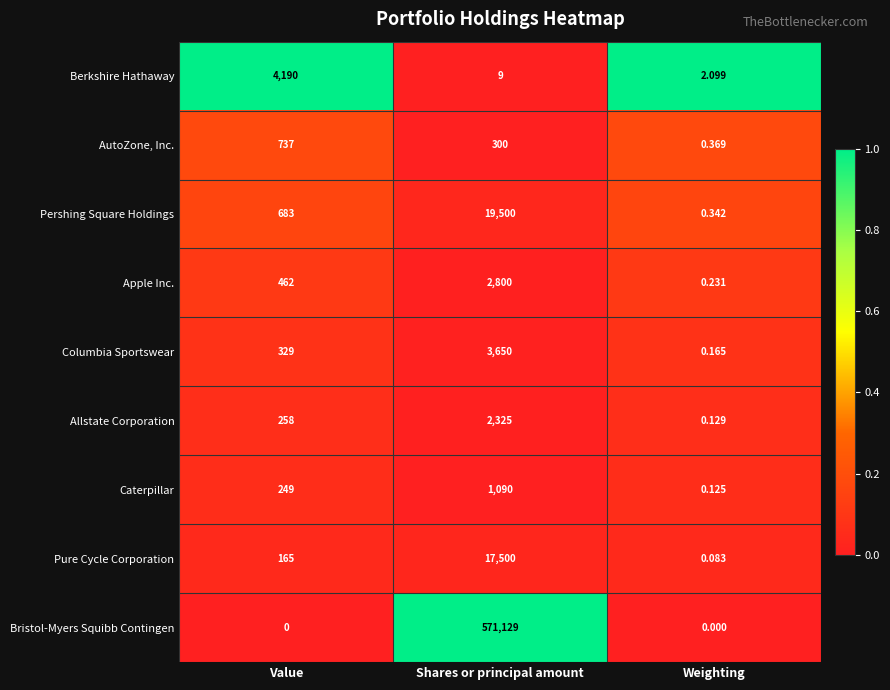

List the series in order of their peak value, lowest first.

AutoZone, Inc., Caterpillar, Allstate Corporation, Apple Inc., Columbia Sportswear, Berkshire Hathaway, Pure Cycle Corporation, Pershing Square Holdings, Bristol-Myers Squibb Contingen